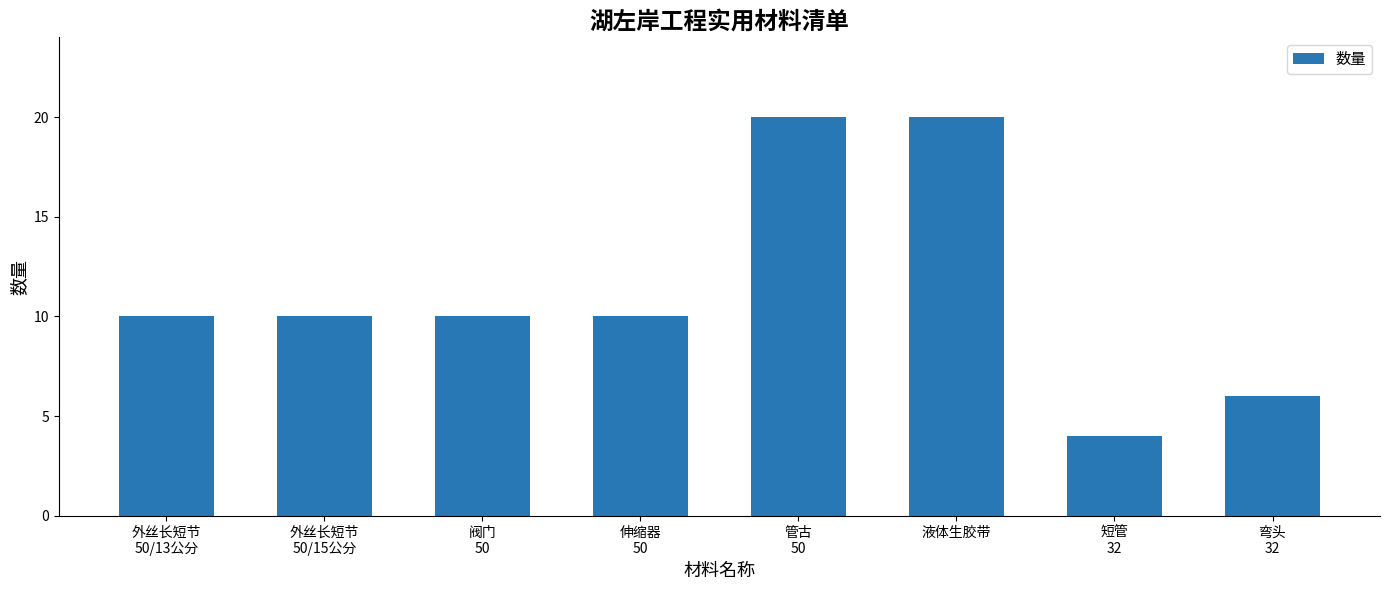

What is the difference between the maximum and minimum values?

16